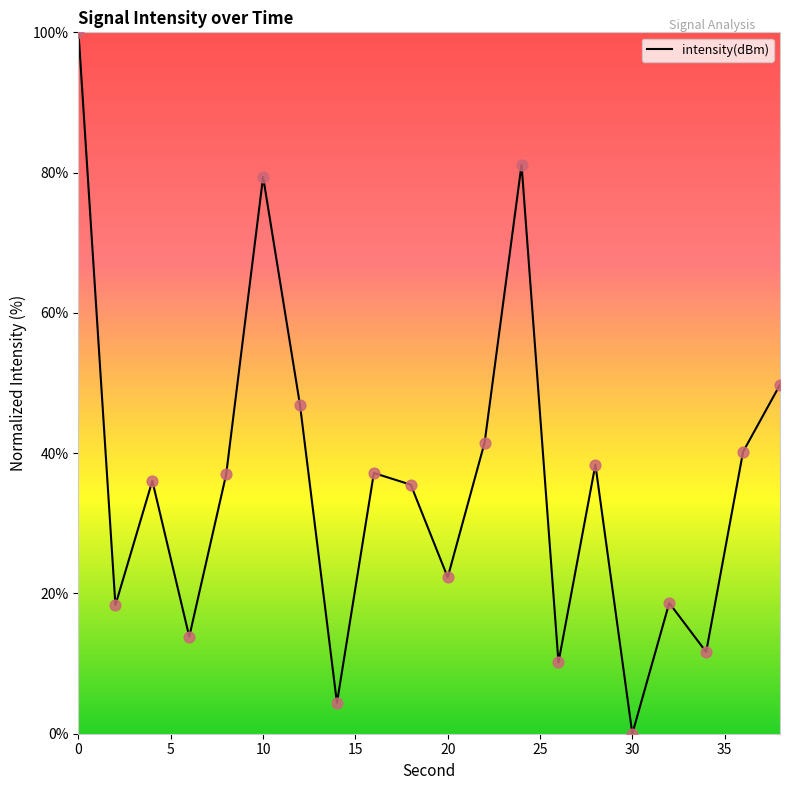

Does the chart have visible grid lines?

No